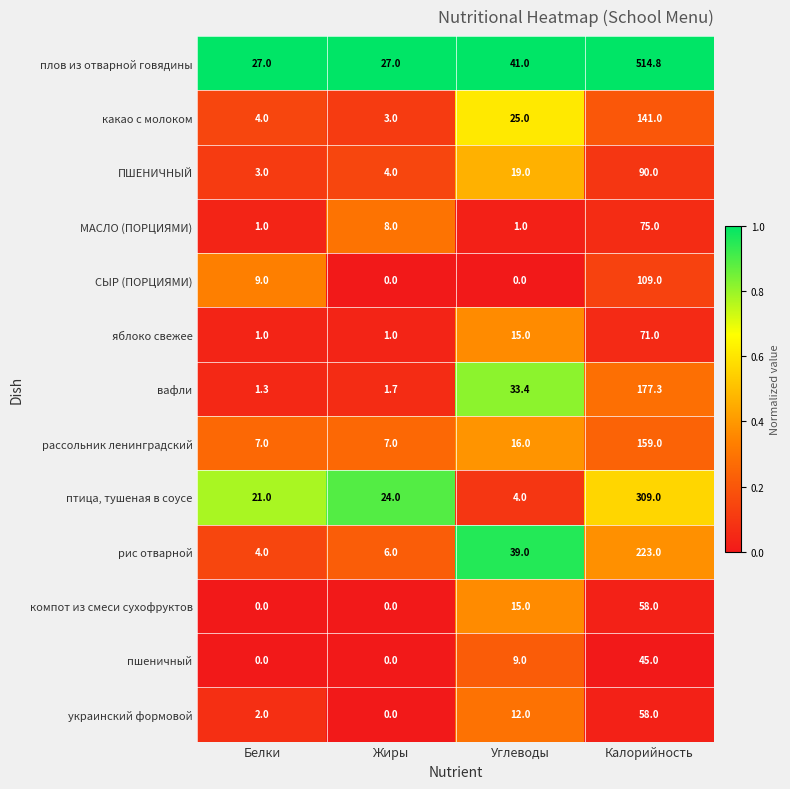

What is the total value across all series at Белки?

80.3